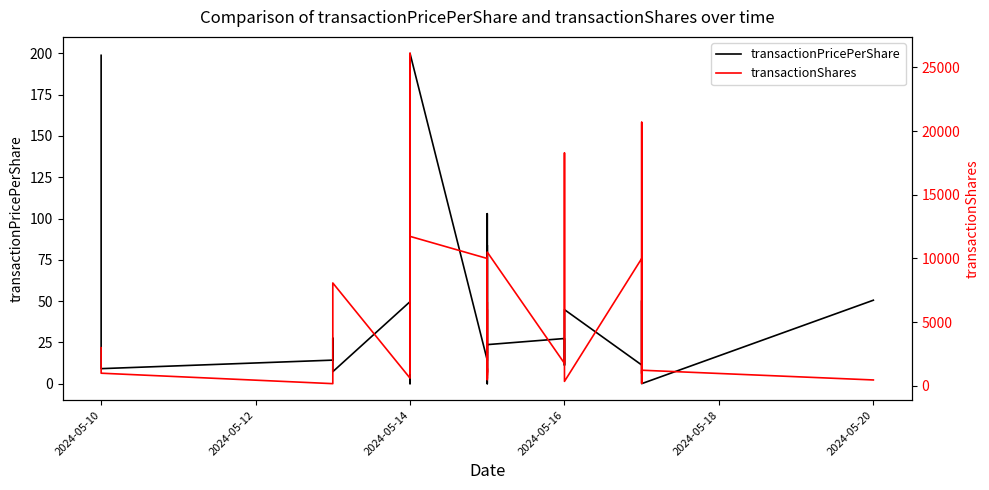

True or false: transactionPricePerShare has more than 2 points higher than both neighbors.

True